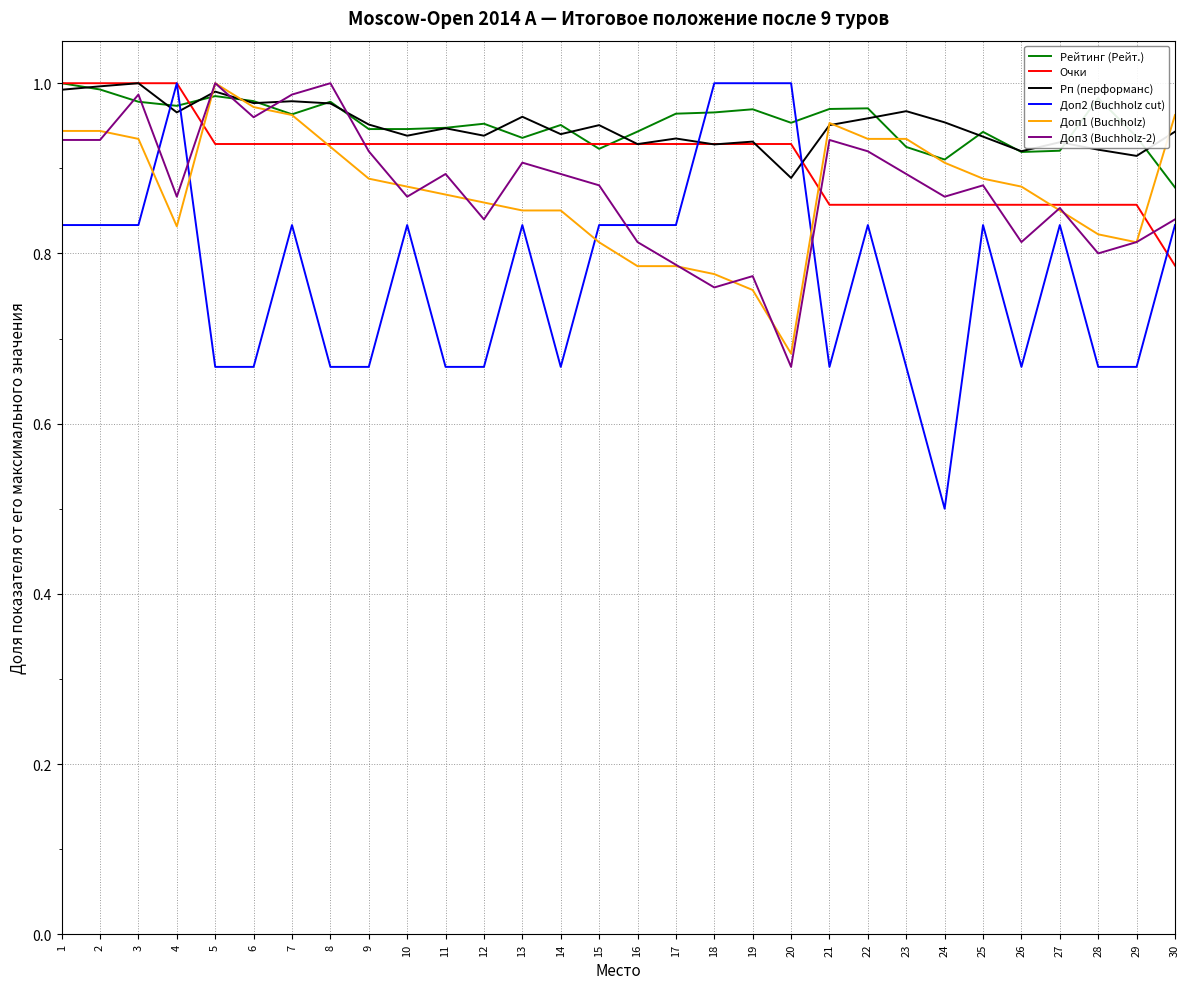

Count the number of categories in the chart.

30